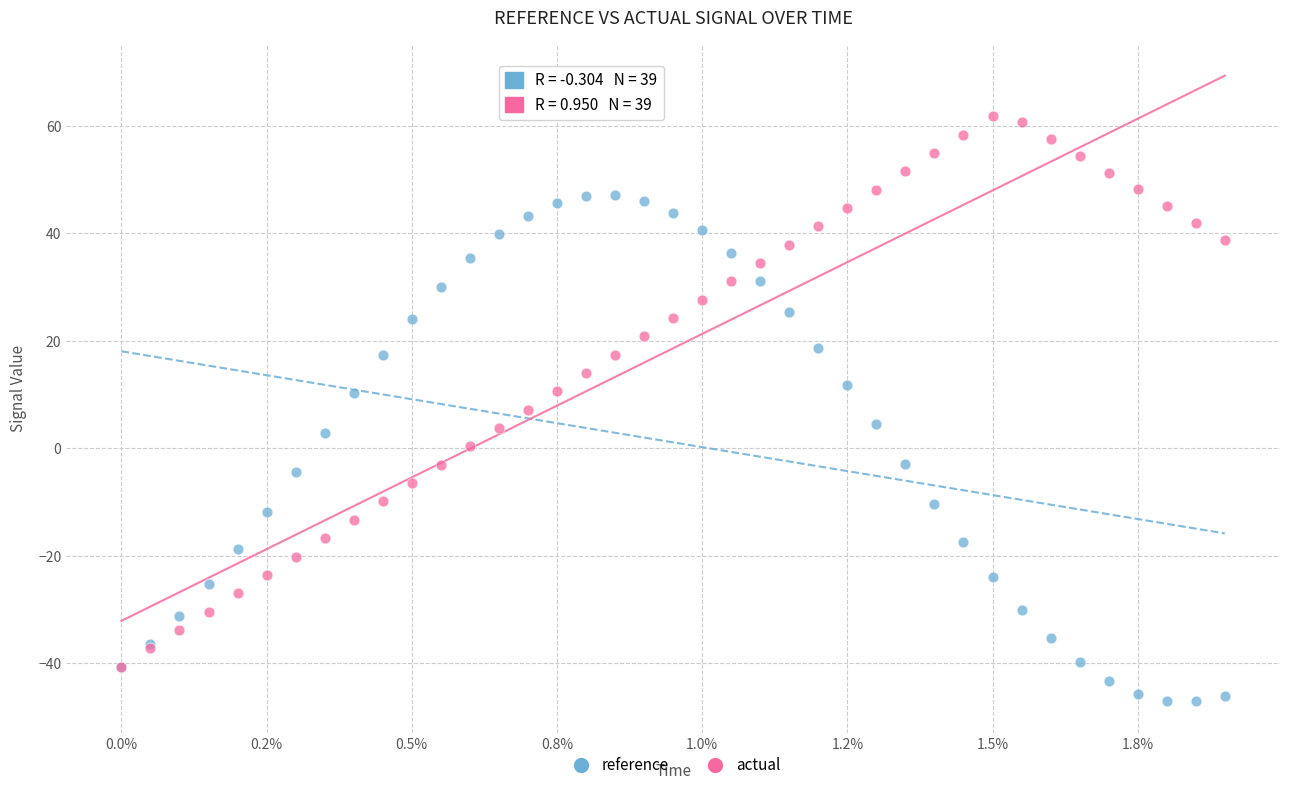

Which series has the widest spread of Y values?

actual